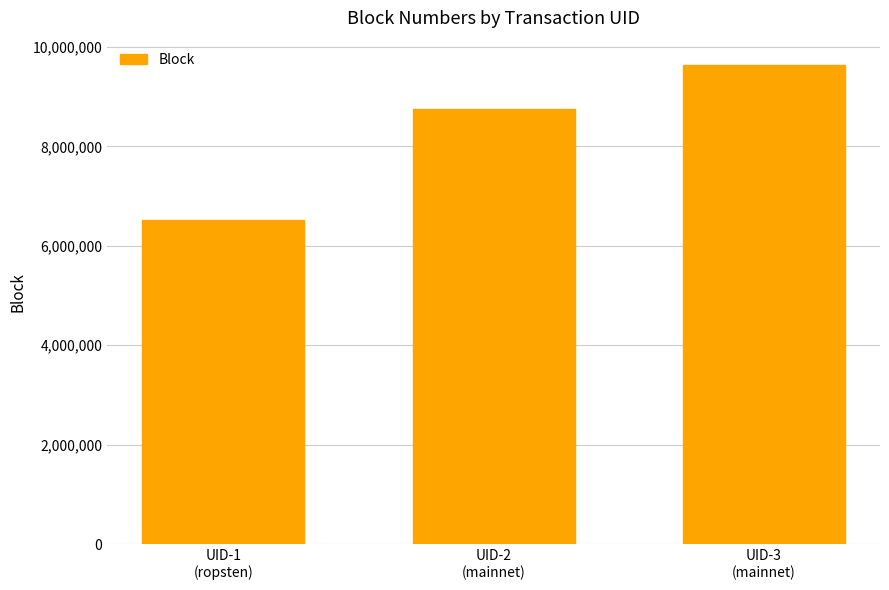

How many categories are shown in the chart?

3